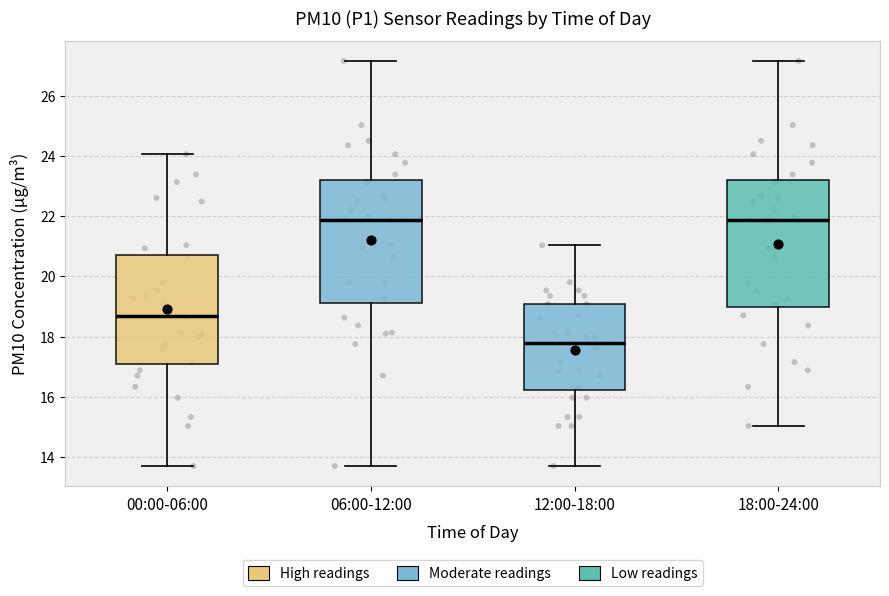

Where is the upper edge of the box for 18:00-24:00 on the y-axis? The values are not printed on the chart, so give them approximately, as read against the axis.

23.2